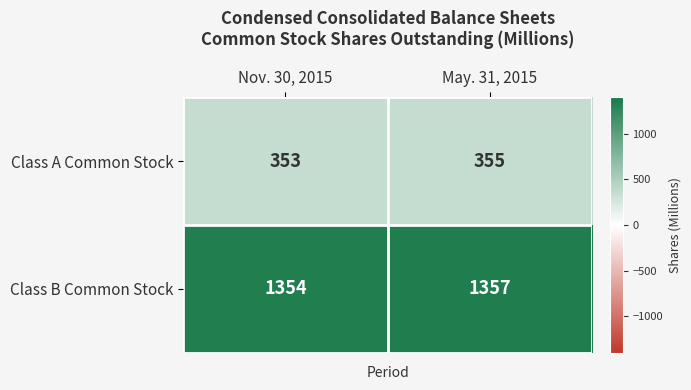

Which category has the highest value across all series?

May. 31, 2015